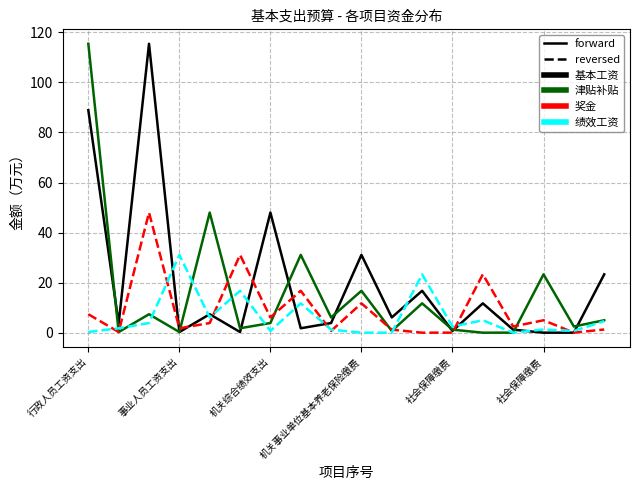

What is the maximum value for 基本工资?

115.4